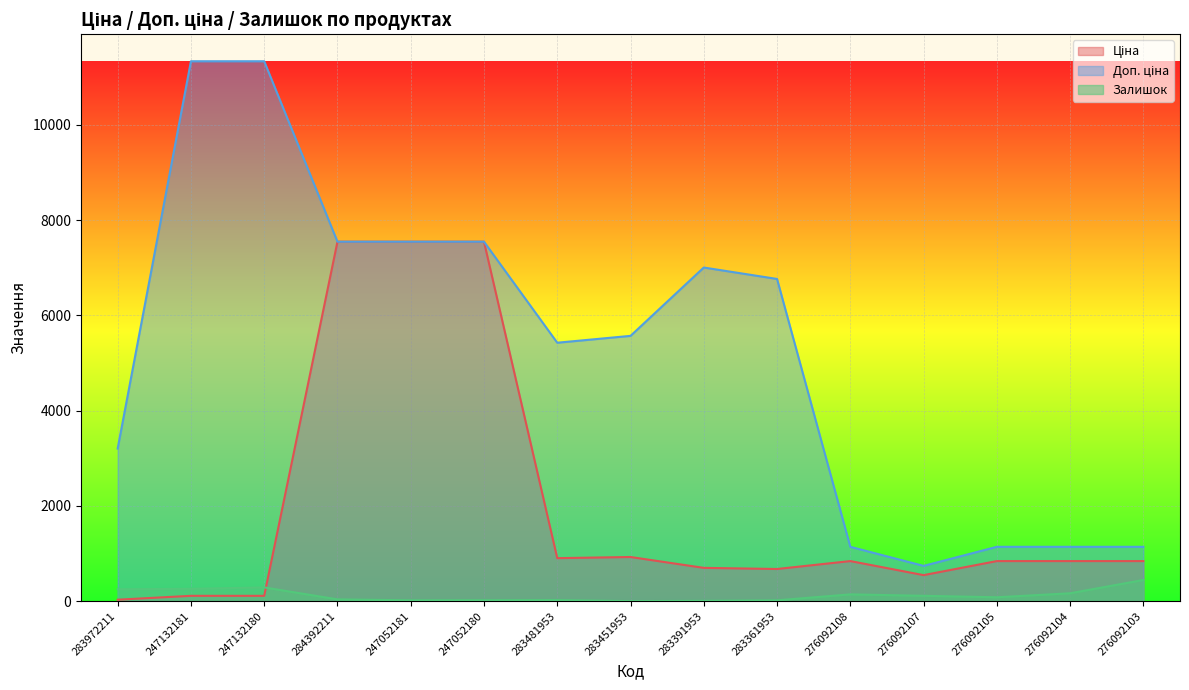

Which has a higher value, 283481953 or 283972211?

283481953